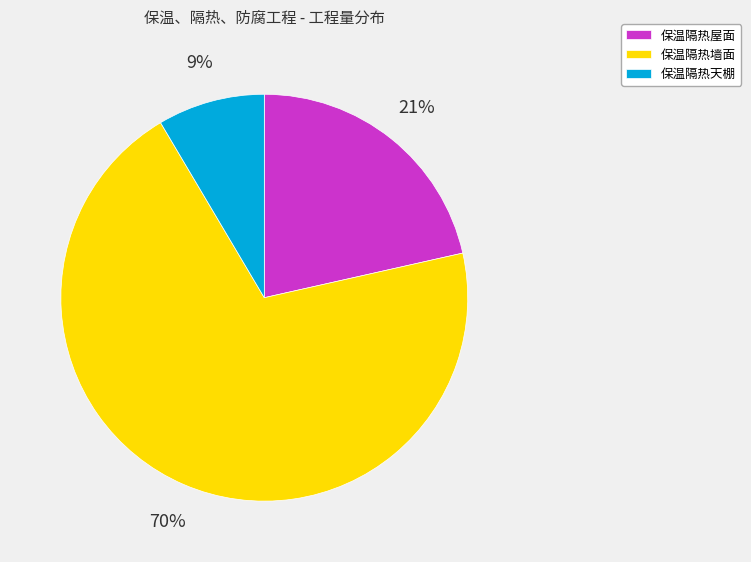

Which category accounts for the majority?

保温隔热墙面